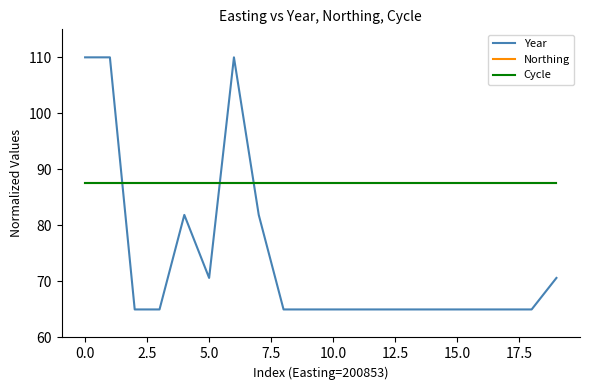

Does the chart have visible grid lines?

No